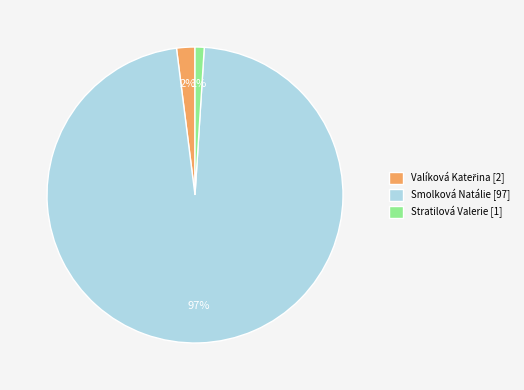

To the nearest percent, what is the average slice percentage?

33%